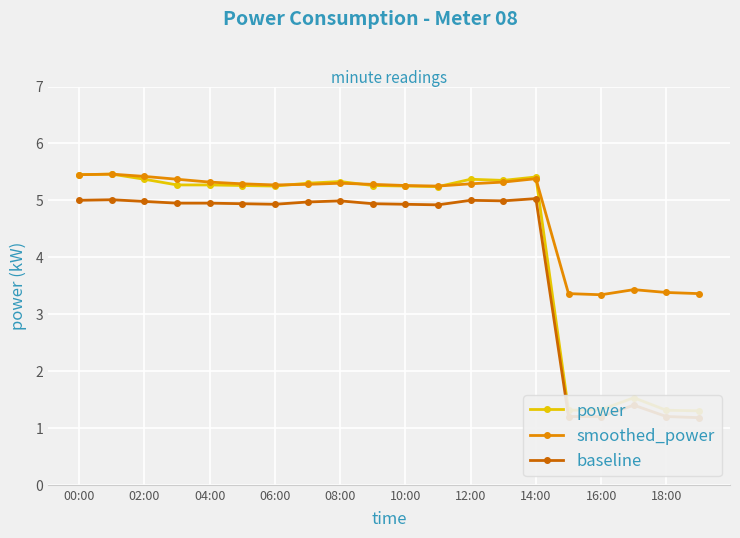

Rank the series by their maximum value, from highest to lowest.

power, smoothed_power, baseline